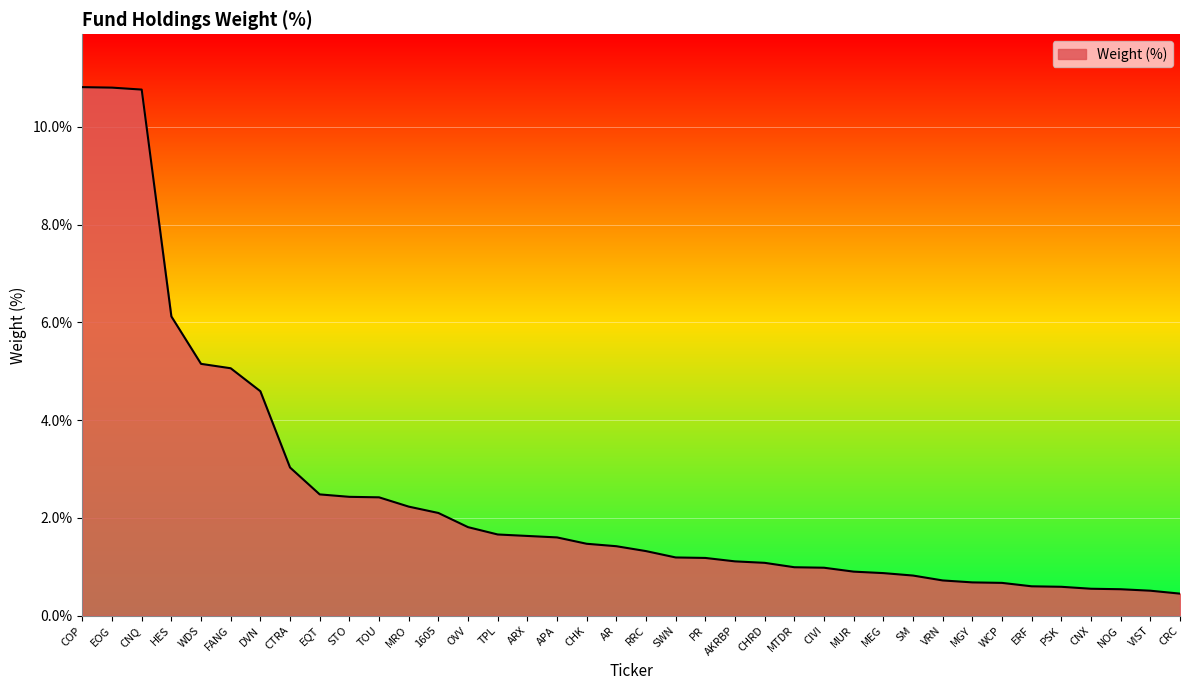

What is the smallest value displayed?

0.5